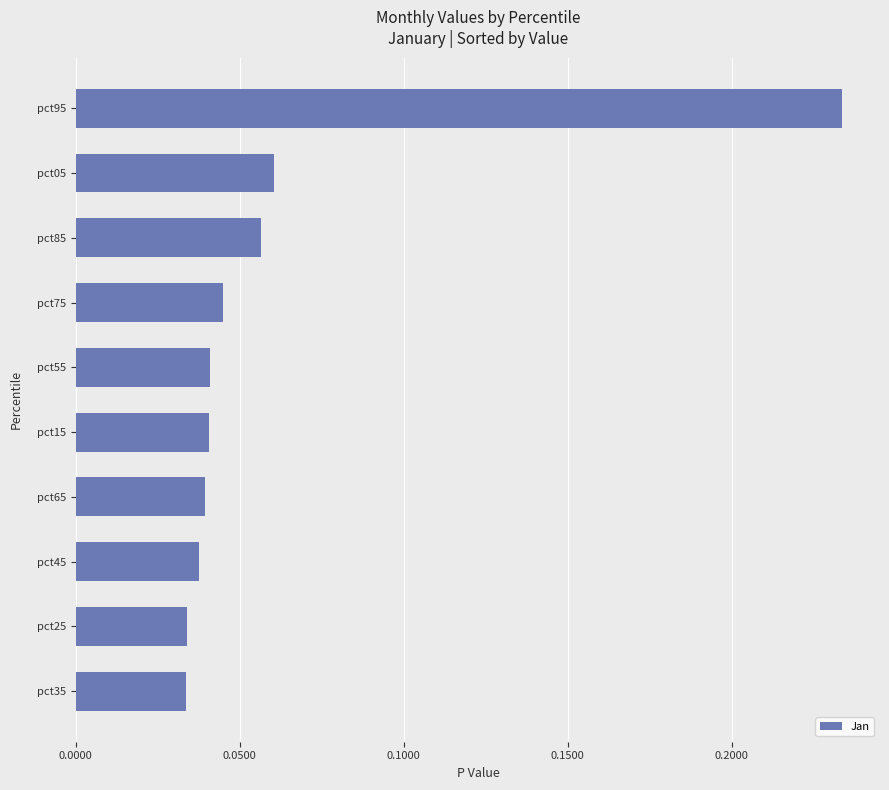

How many data points does each series have?

10